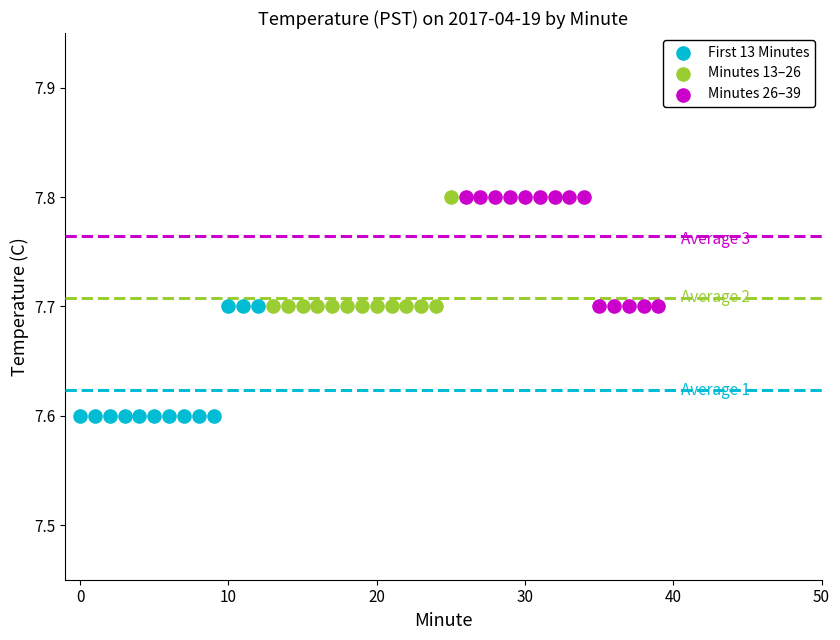

What are all the series names shown in the legend?

First 13 Minutes, Minutes 13–26, Minutes 26–39